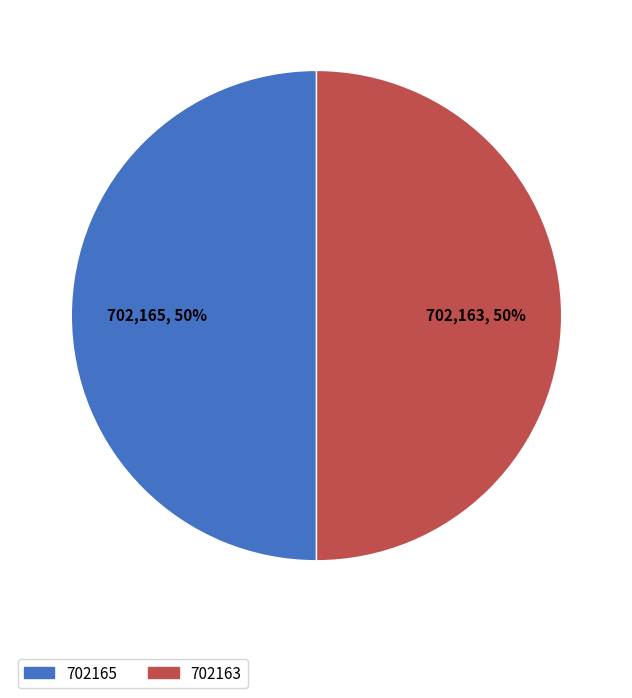

Count the number of slices in the pie.

2